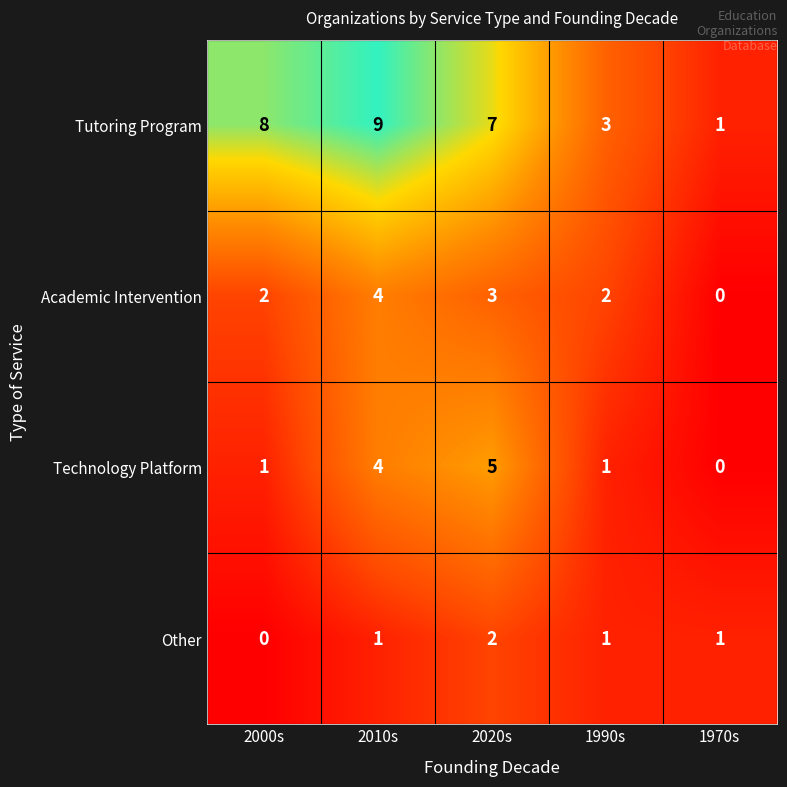

What is the difference between the highest and lowest values at 2000s?

8